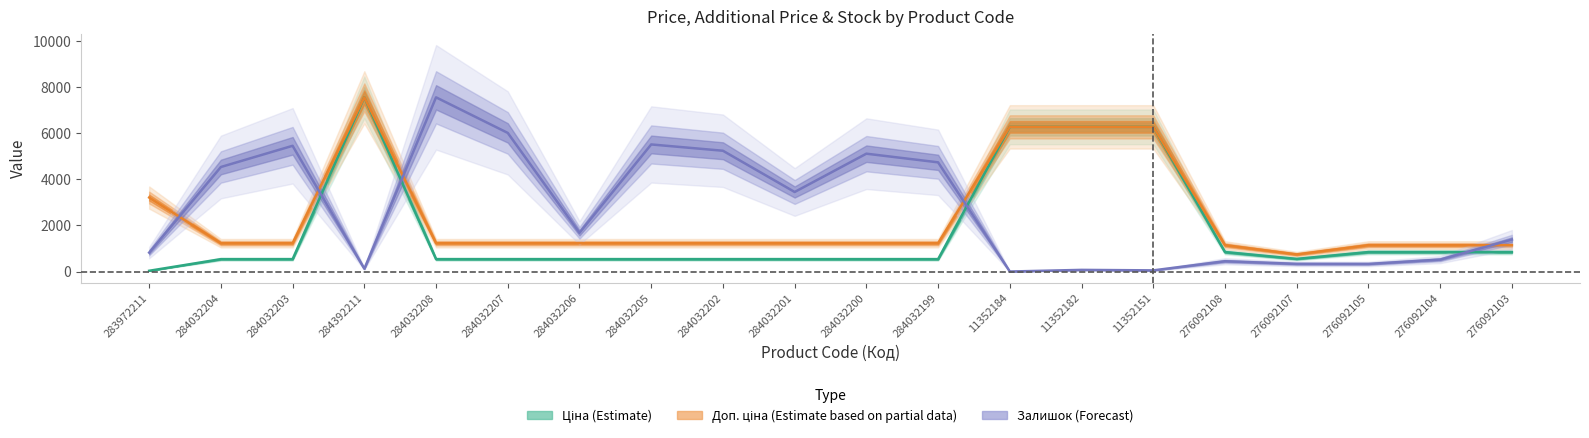

Is the value of Доп. ціна (Partial) at 284032203 greater than the value of Залишок (Forecast) at 276092105?

Yes